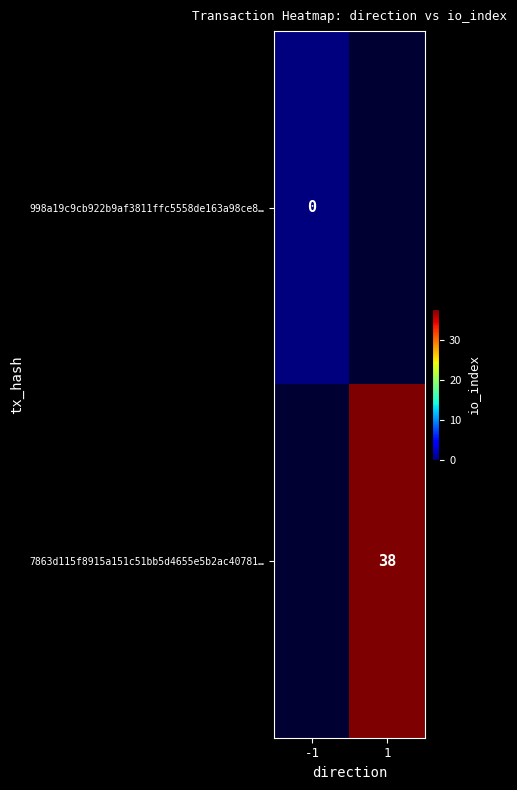

What is the greatest value displayed?

38.0